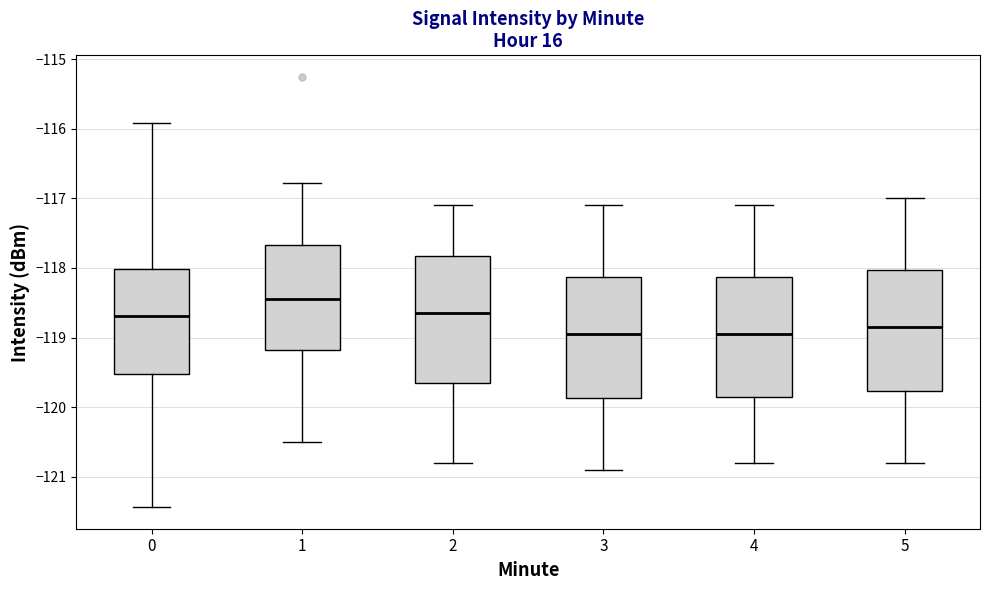

Which box's median line is the highest?

1